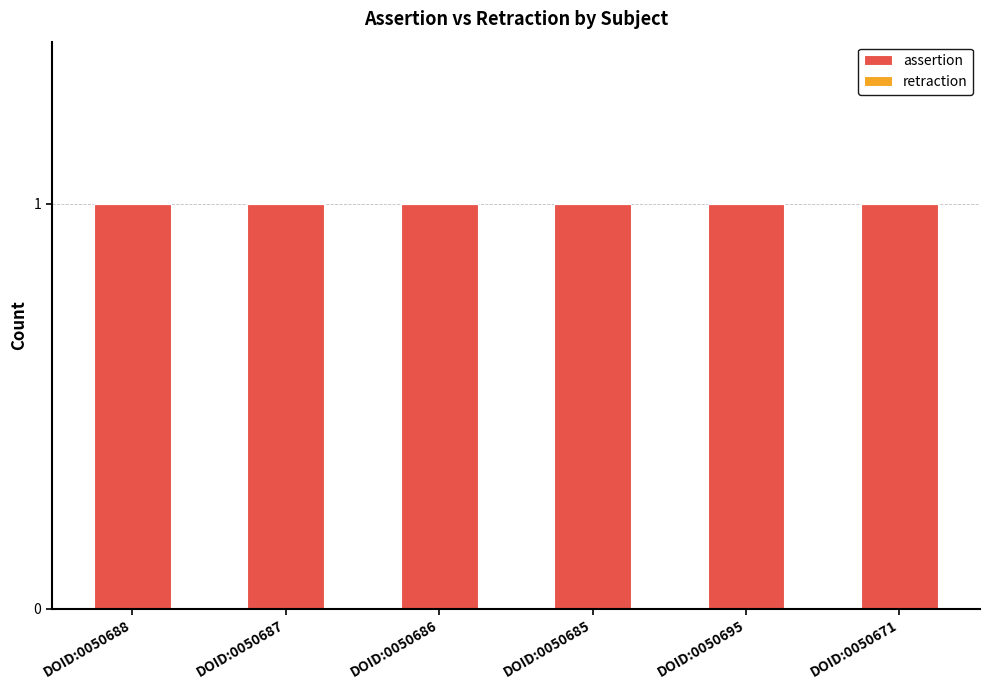

Where is retraction nearest to the value 0?

DOID:0050688